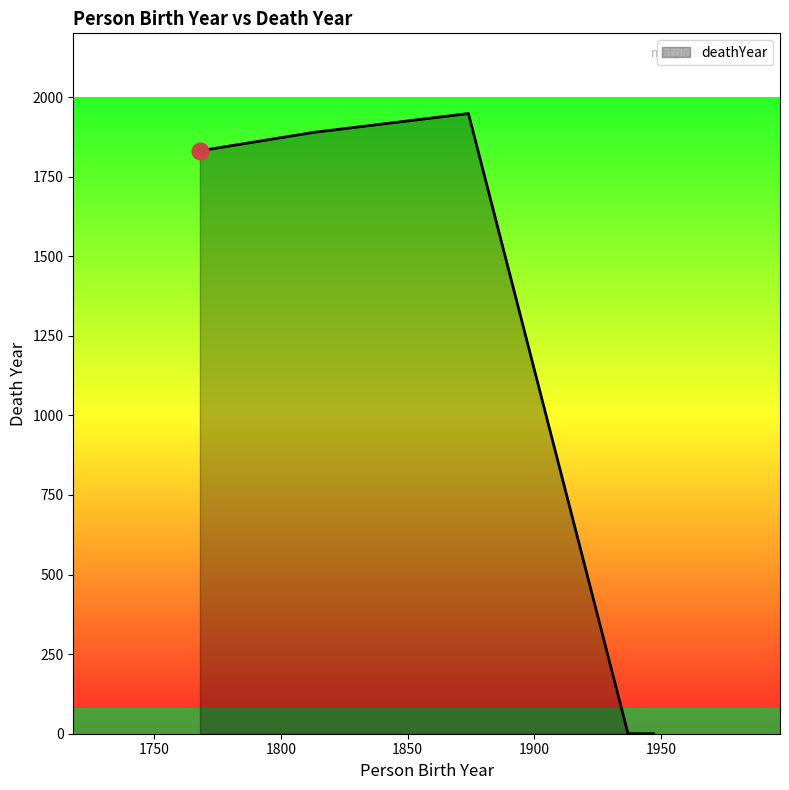

What is the sum of all values?

5668